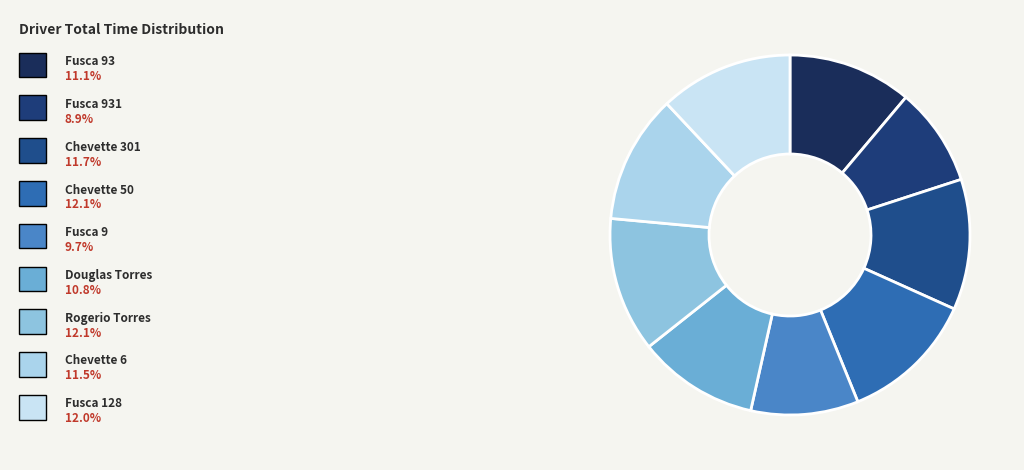

How many segments does this pie chart have?

9